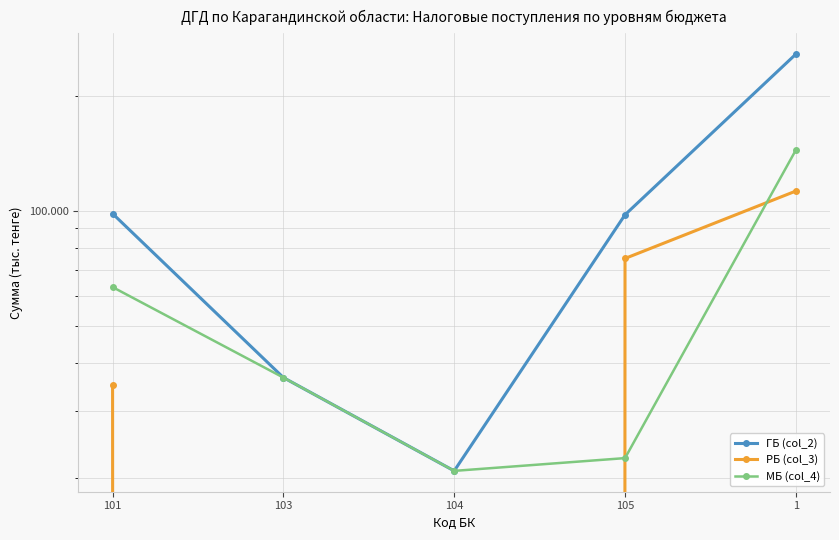

At which label does МБ (col_4) reach its minimum?

104